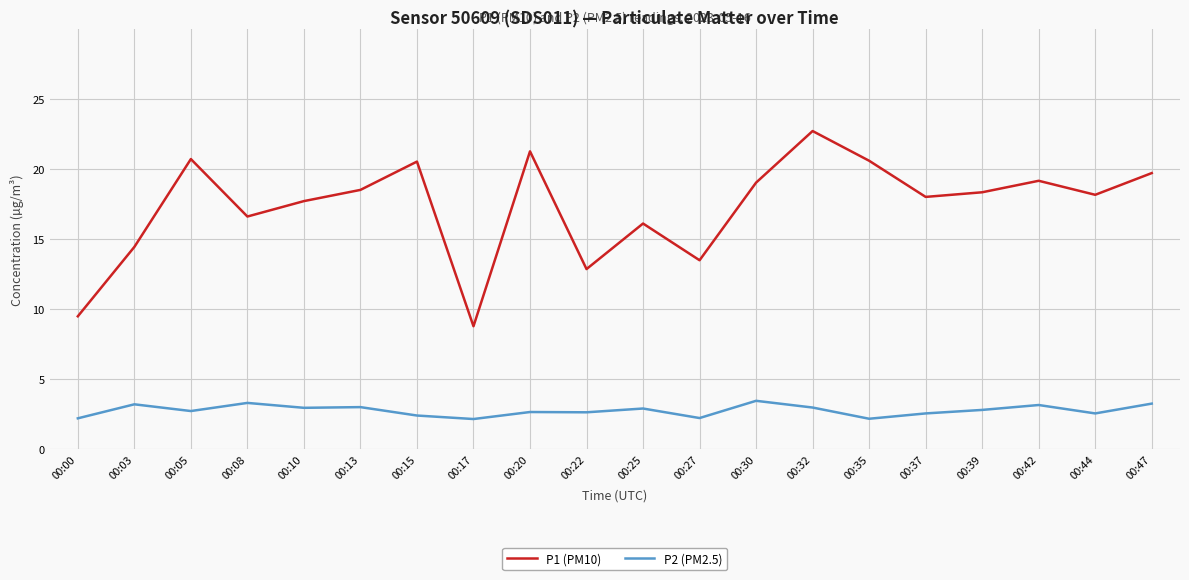

Which label corresponds to the largest value in the chart?

00:32